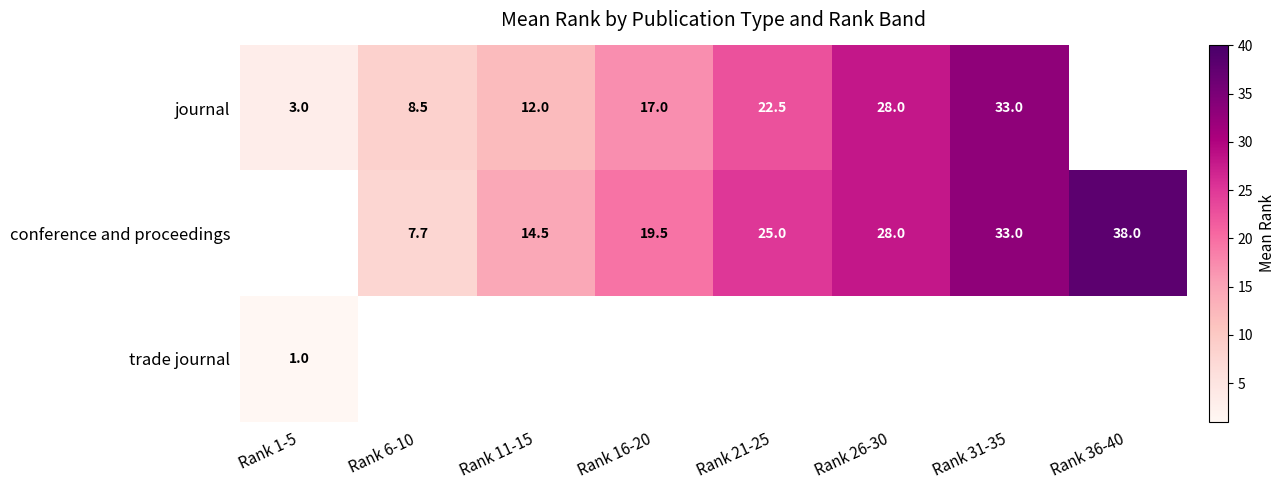

Is it true that journal equals 15.5 at Rank 21-25?

False